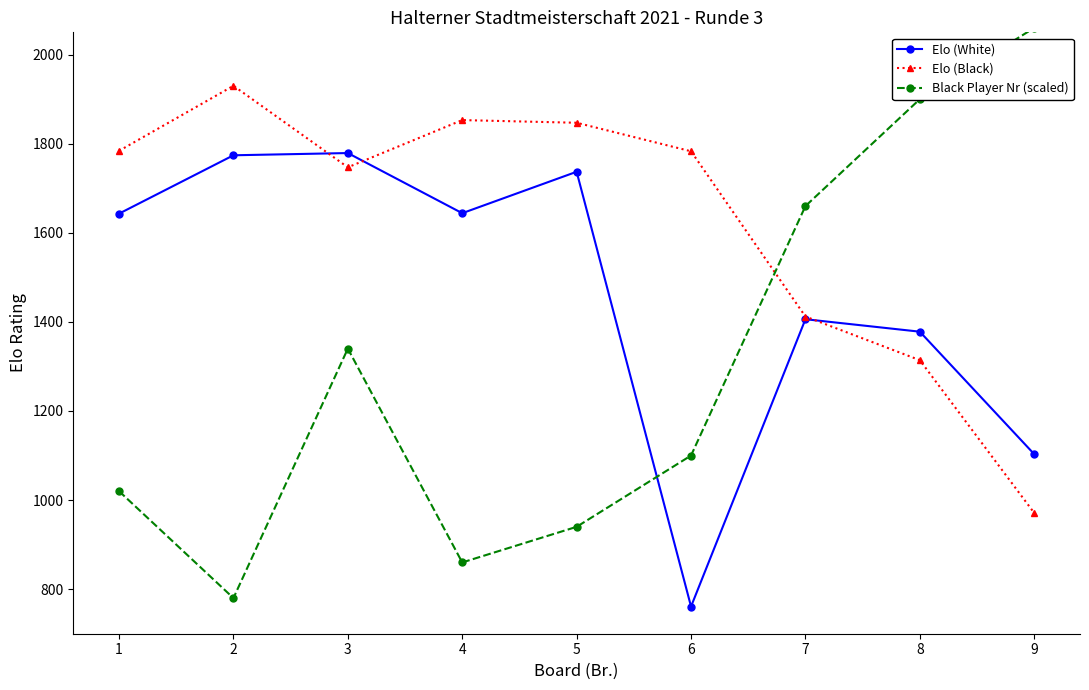

What are all the series names shown in the legend?

Elo (White), Elo (Black), Black Player Nr (scaled)